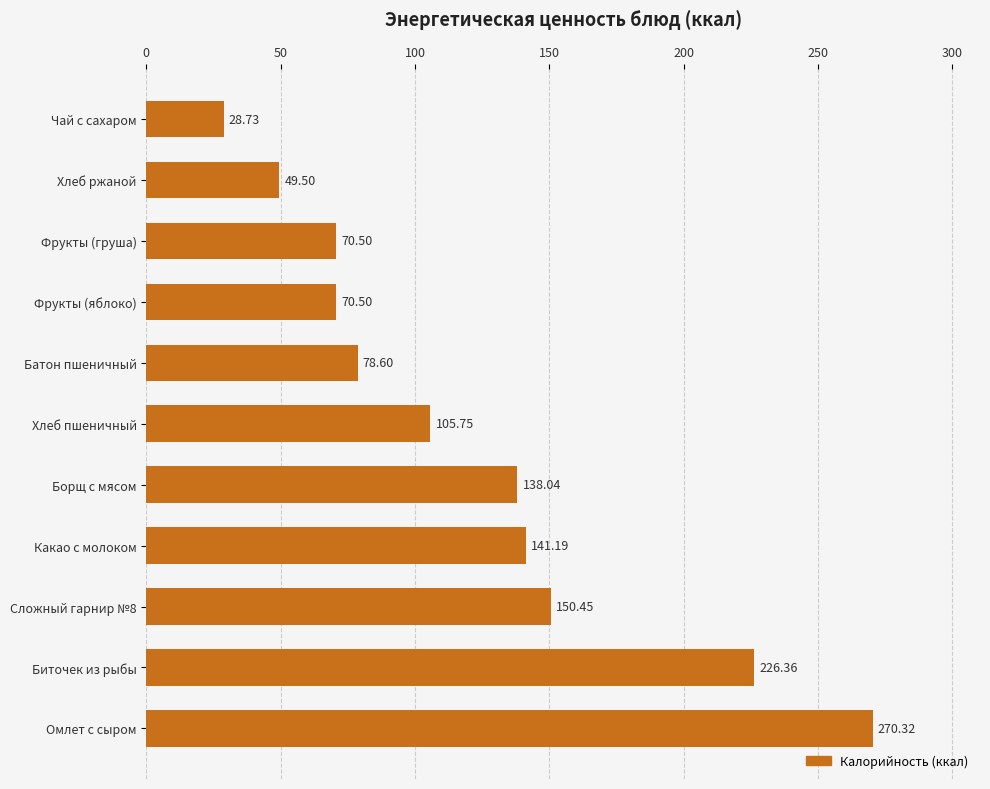

Which label corresponds to the largest value in the chart?

Омлет с сыром